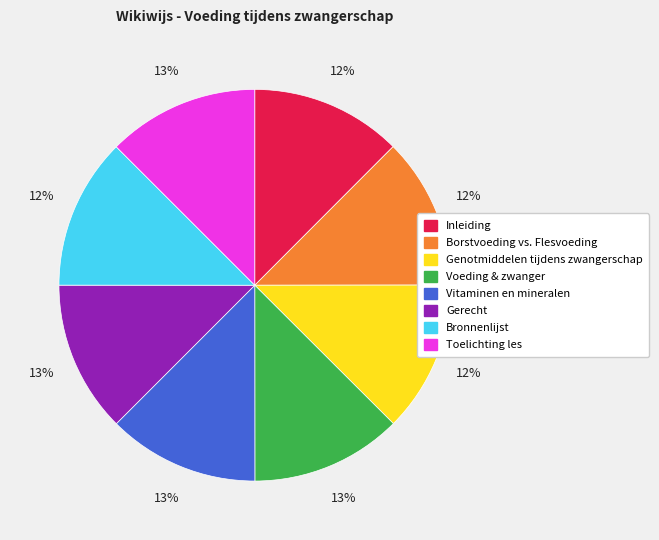

What is the ratio of the value at Borstvoeding vs. Flesvoeding to the value at Inleiding?

1.0